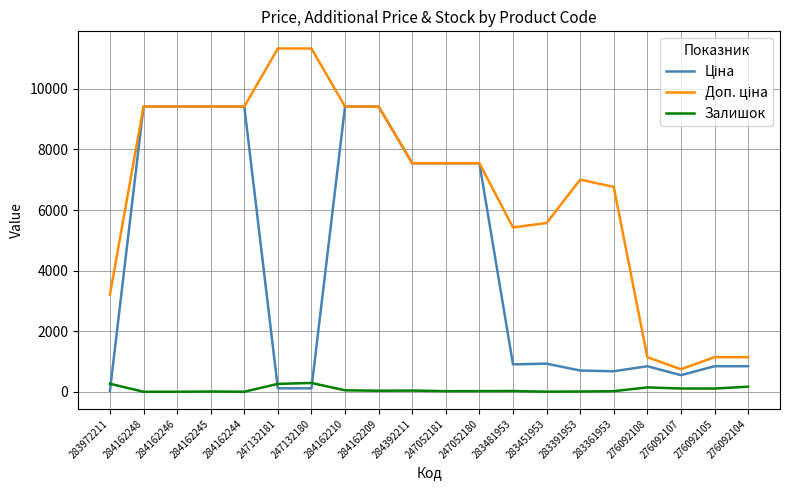

What is the greatest value displayed?

11334.0